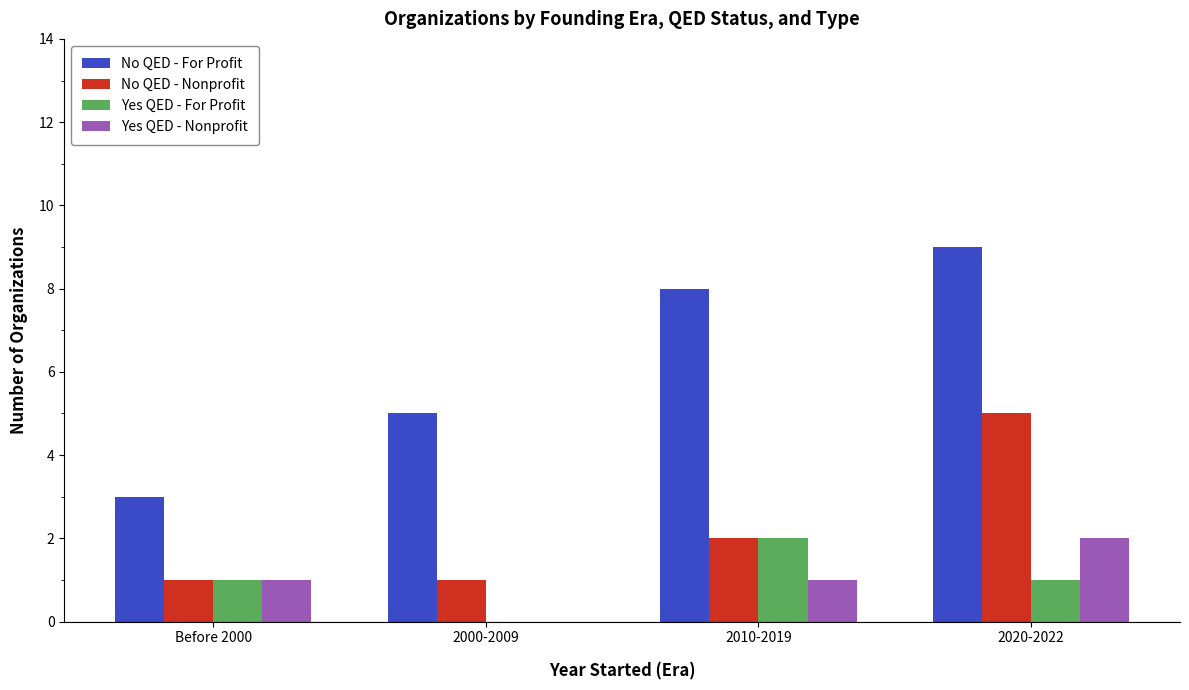

Which series changed the most between Before 2000 and 2010-2019?

No QED - For Profit